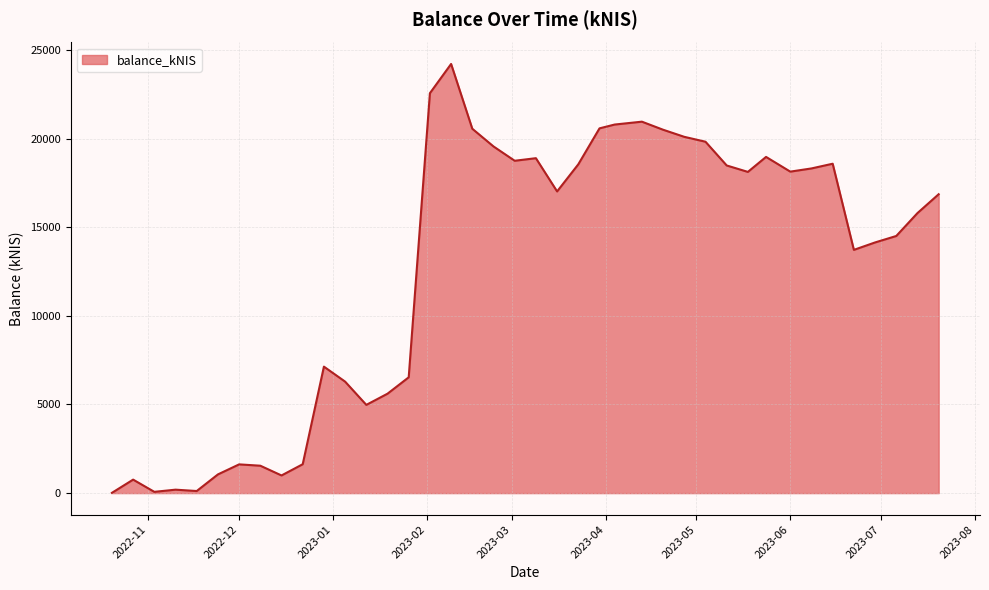

What is the difference between the maximum and minimum values?

24189.3